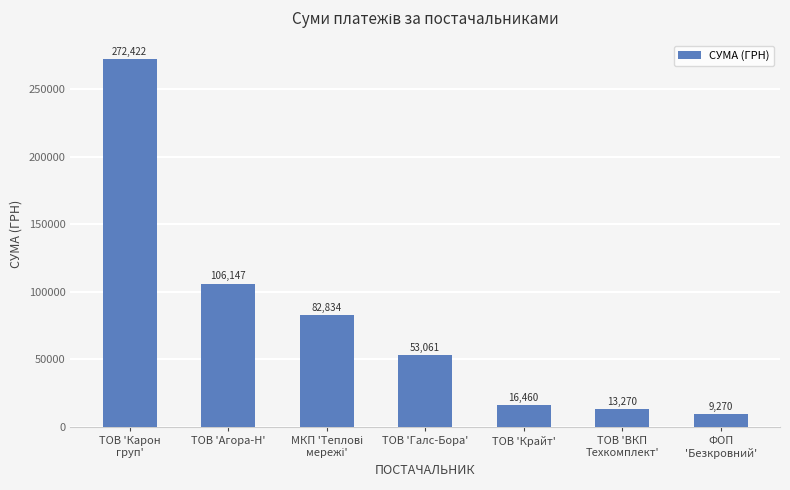

What is the maximum value shown in the chart?

272422.2